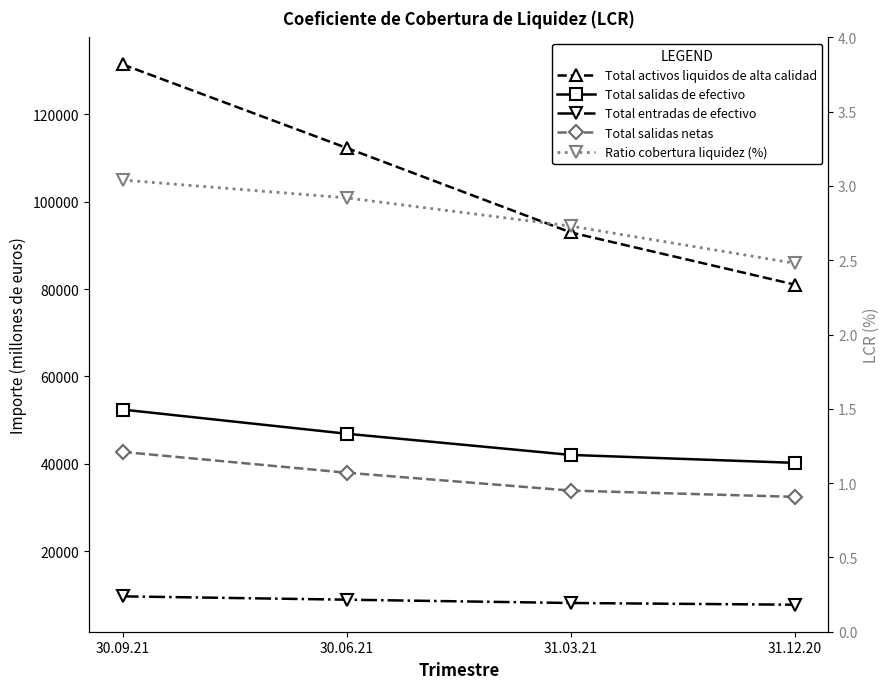

What is the sum of all Total activos liquidos de alta calidad values?

417675.0